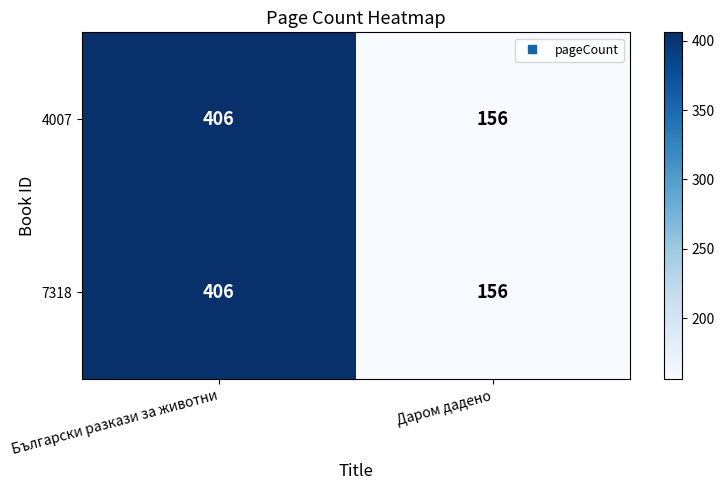

Is it true that 4007 equals 406 at Български разкази за животни?

True